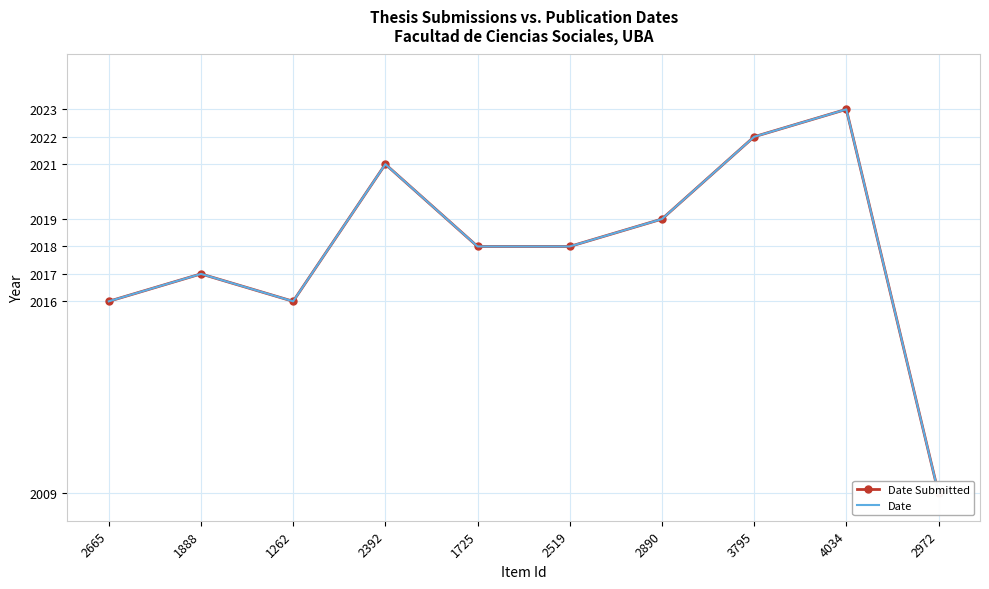

True or false: Date Submitted and Date cross at least once.

False